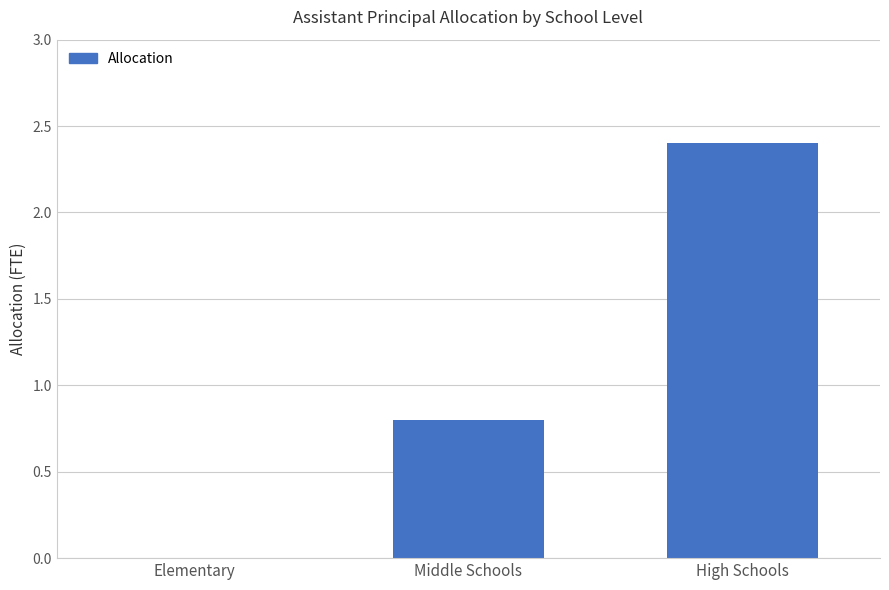

What is the average value?

1.1